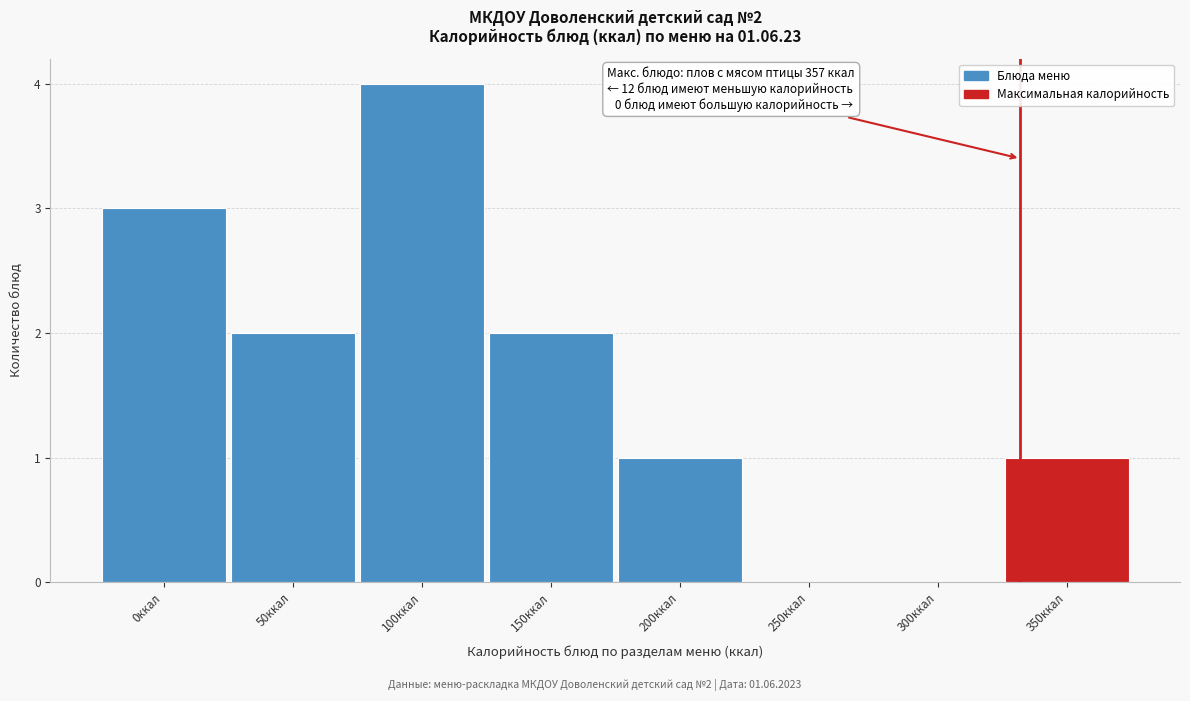

Reading right to left, what are all the values shown in this chart?

350ккал=1	300ккал=0	250ккал=0	200ккал=1	150ккал=2	100ккал=4	50ккал=2	0ккал=3